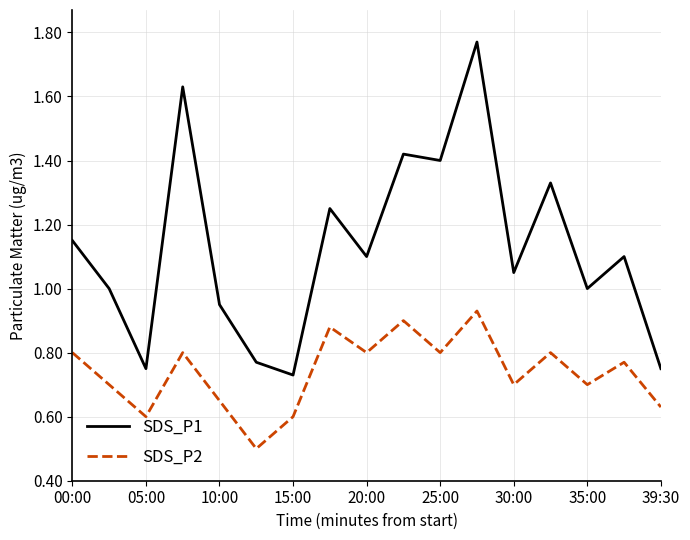

True or false: SDS_P1 and SDS_P2 intersect in this chart.

False